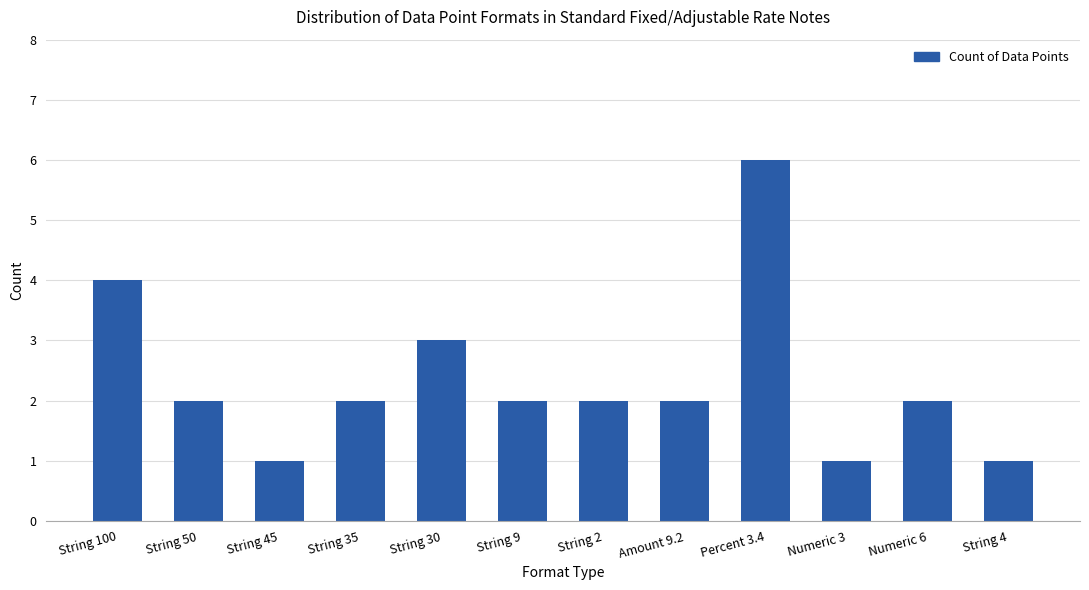

What is the minimum value shown in the chart?

1